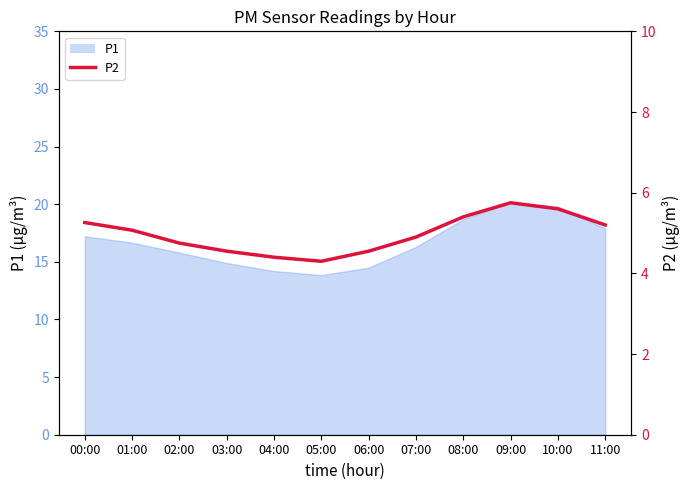

At which category does the data reach its first local valley?

05:00